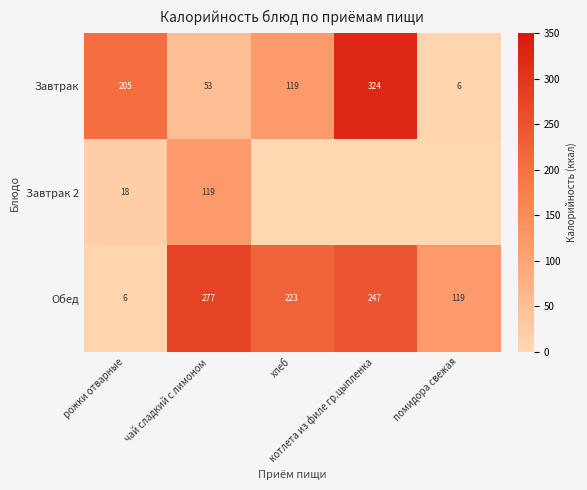

At which category is the sum across all series the highest?

котлета из филе гр.цыпленка